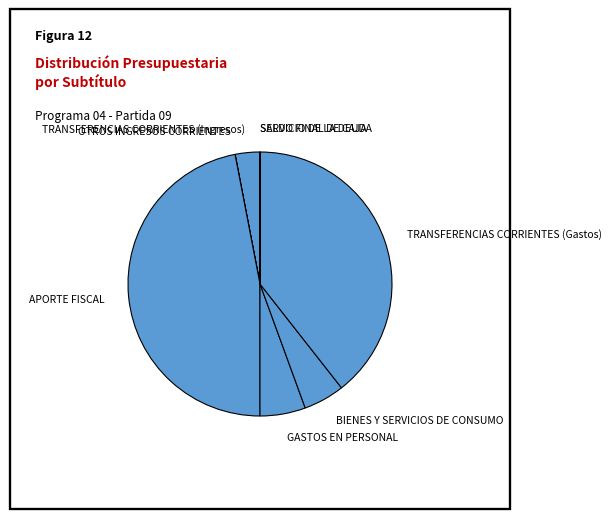

Does any single category account for the majority?

No